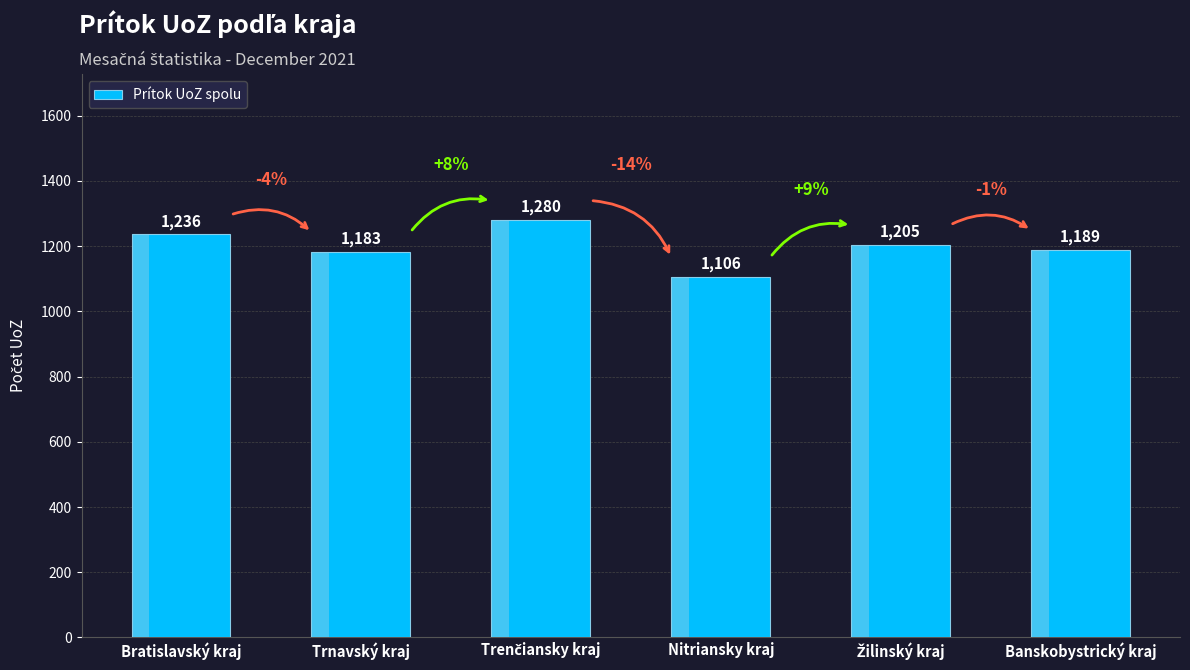

What is the sum of the values at Nitriansky kraj and Banskobystrický kraj?

2295